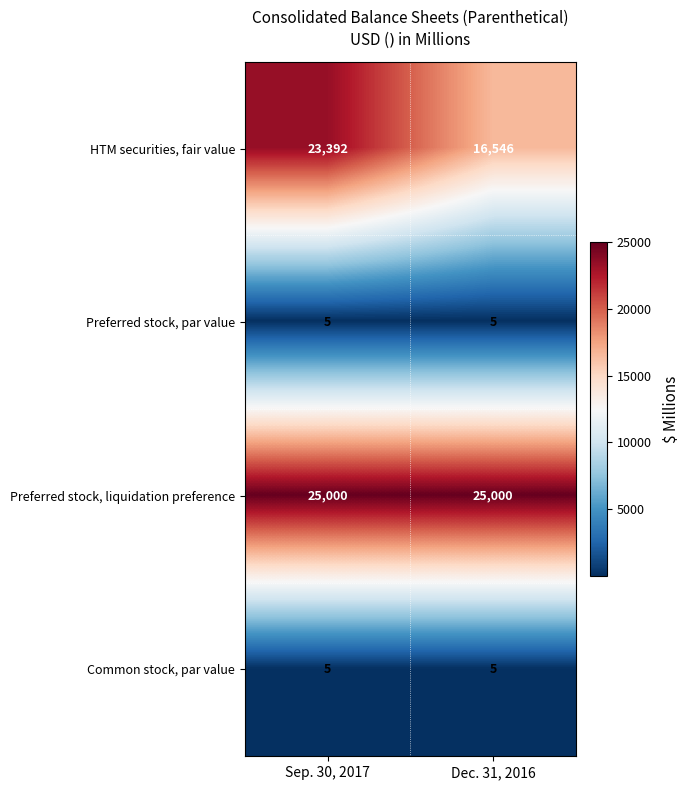

What is the average value of the HTM securities, fair value series?

19969